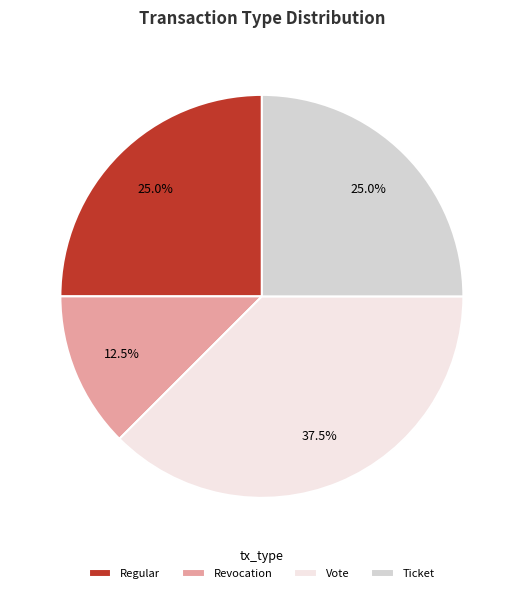

What is the largest slice in the pie chart?

Vote